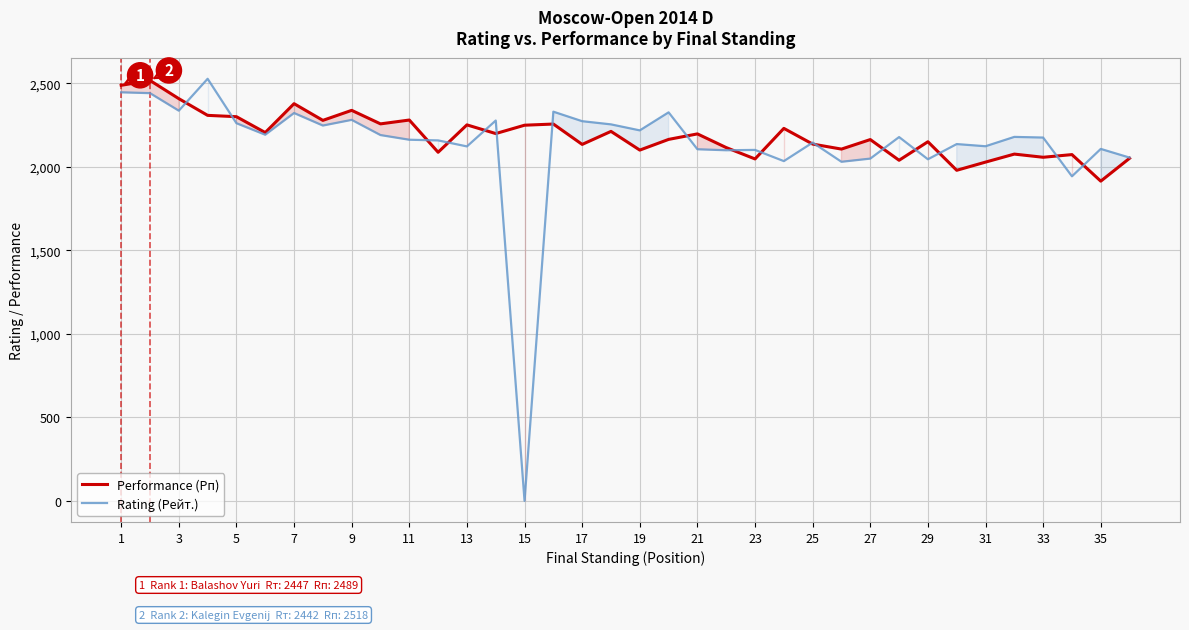

Which series has the largest range (max minus min)?

Rating (Рейт.)